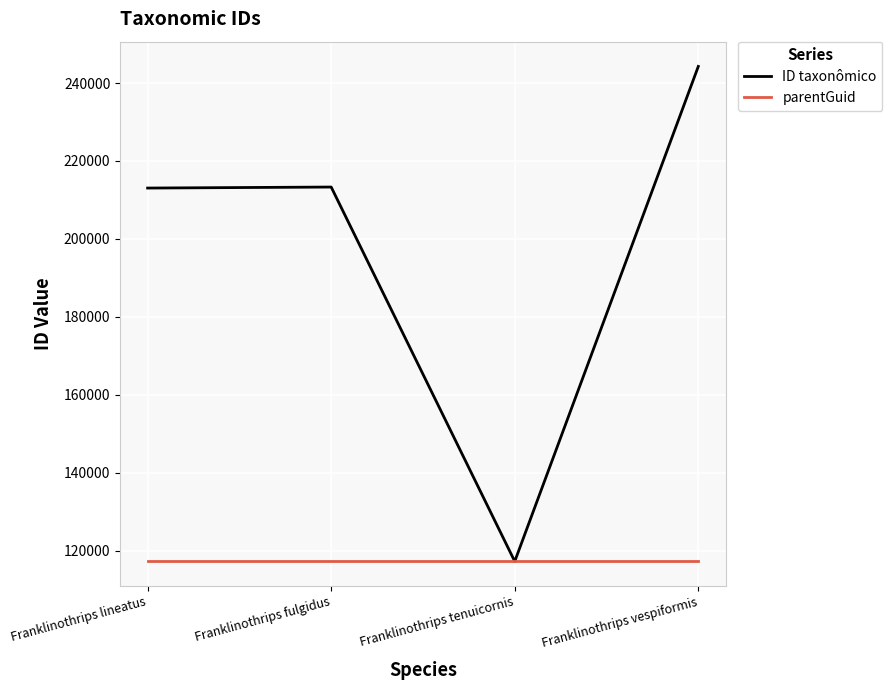

At how many categories does at least one series exceed 152145?

3